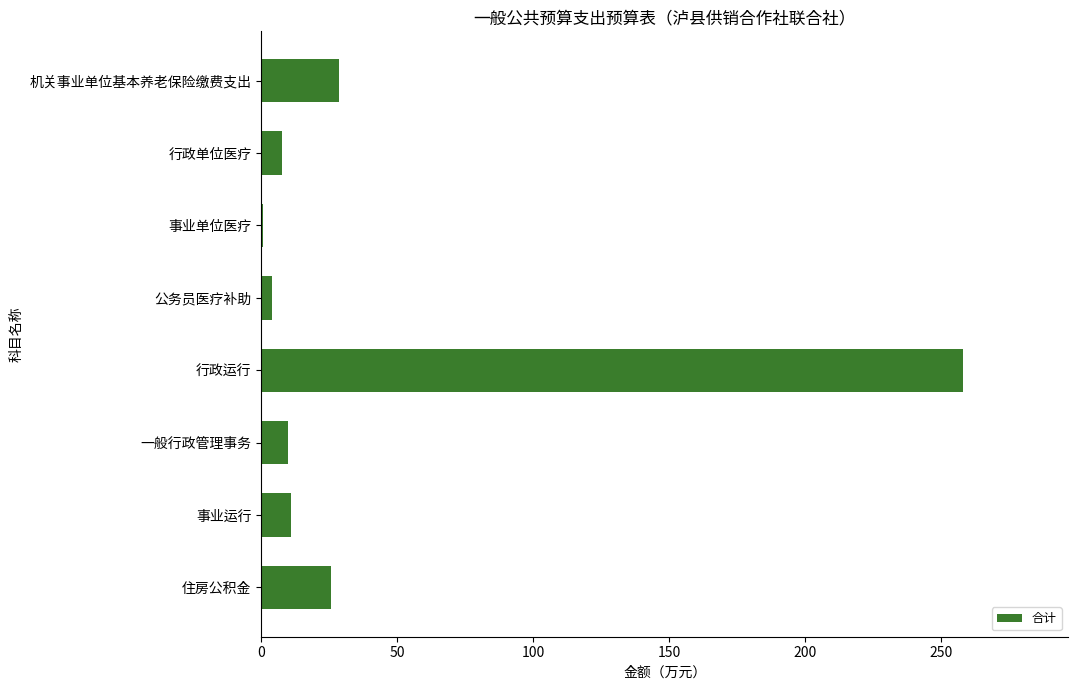

What is the ratio of the value at 行政单位医疗 to the value at 住房公积金?

0.3